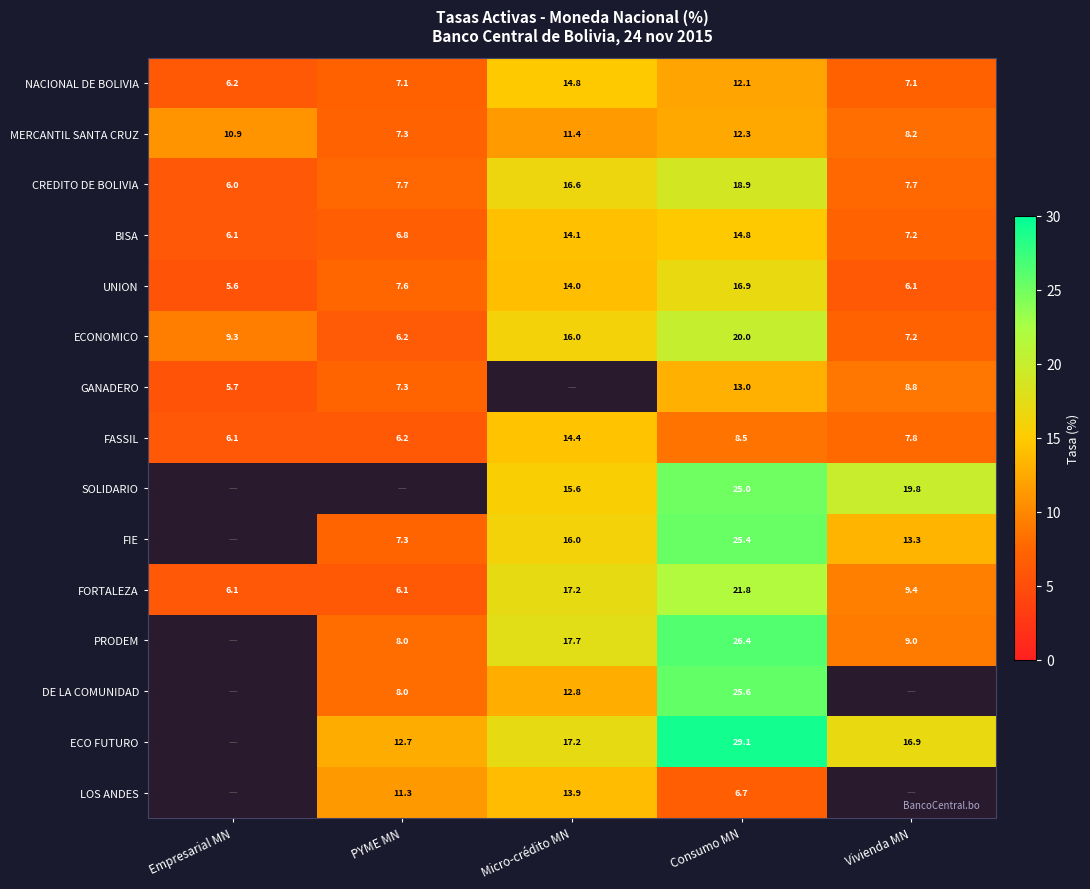

Is the value of FIE at Vivienda MN greater than the value of PRODEM at Consumo MN?

No